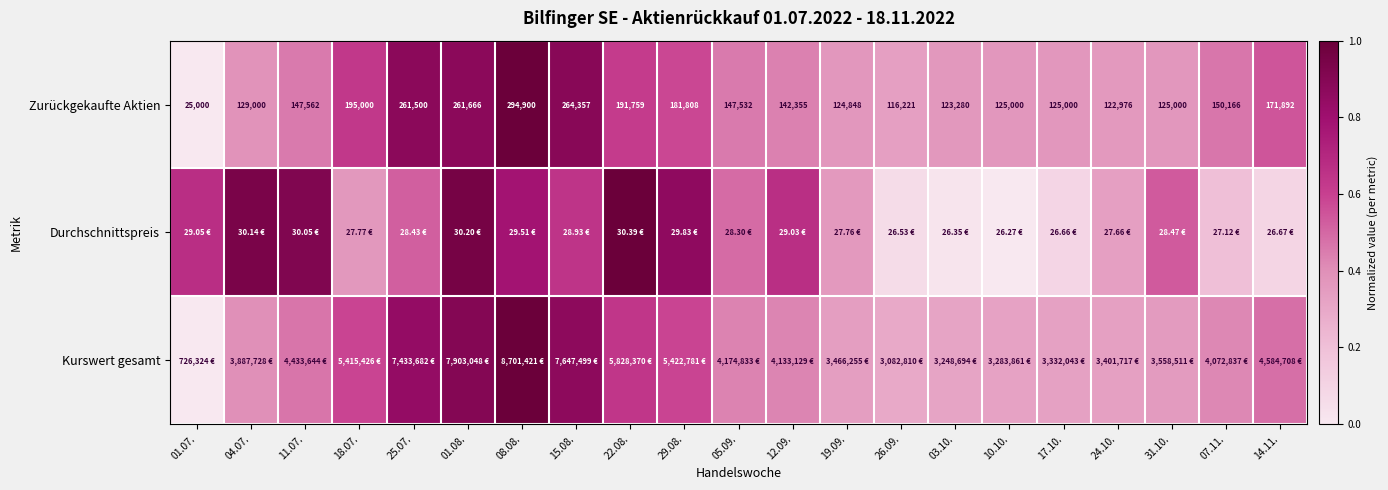

Which series changed the most between 11.07. and 22.08.?

Kurswert gesamt